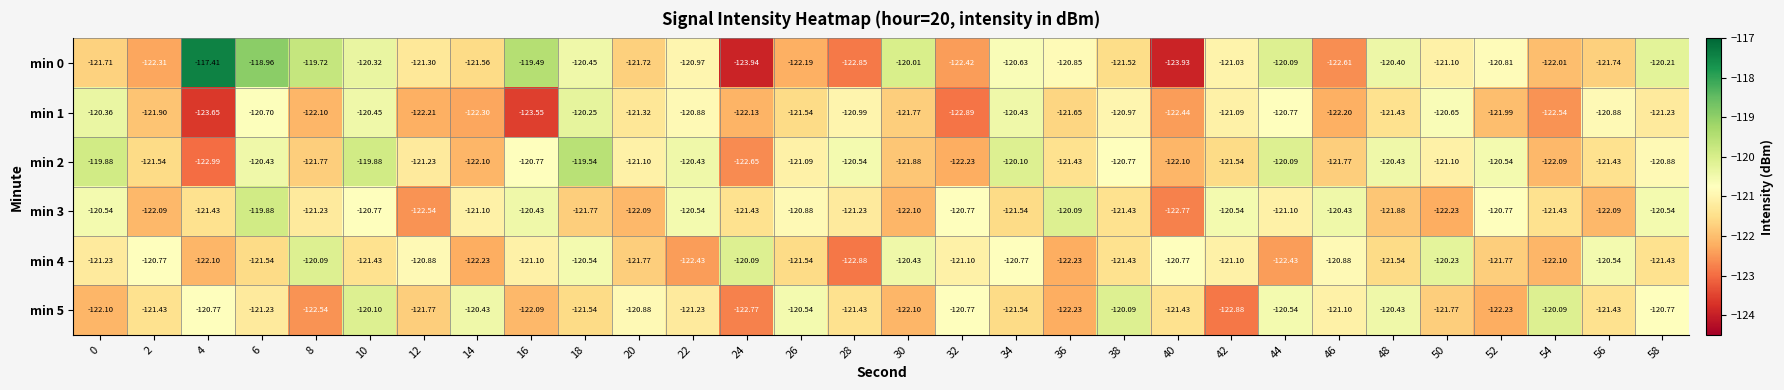

How many data points in min 0 are less than -121?

16